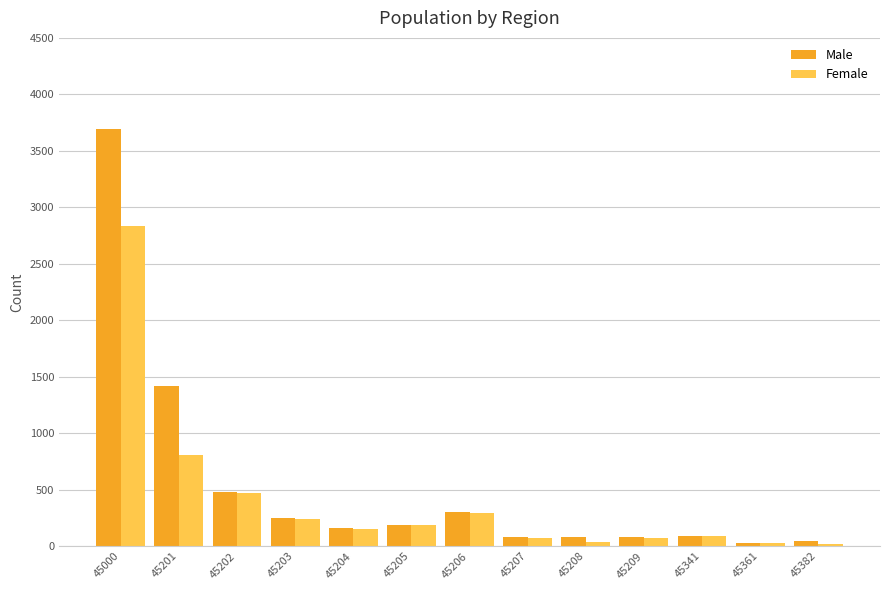

True or false: Male has a value of 157 at 45204.

True